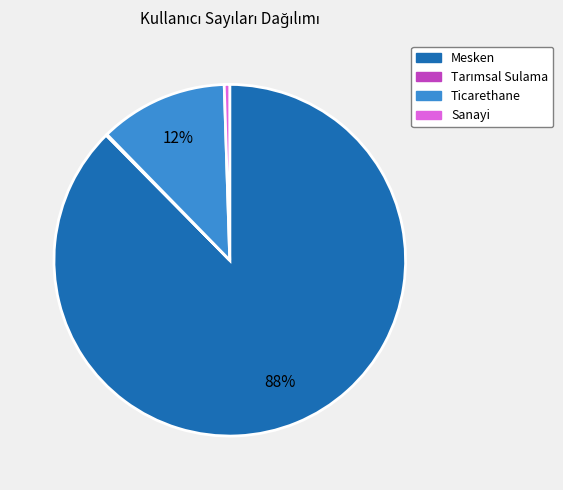

To the nearest percent, what percentage of the pie is Ticarethane?

12%